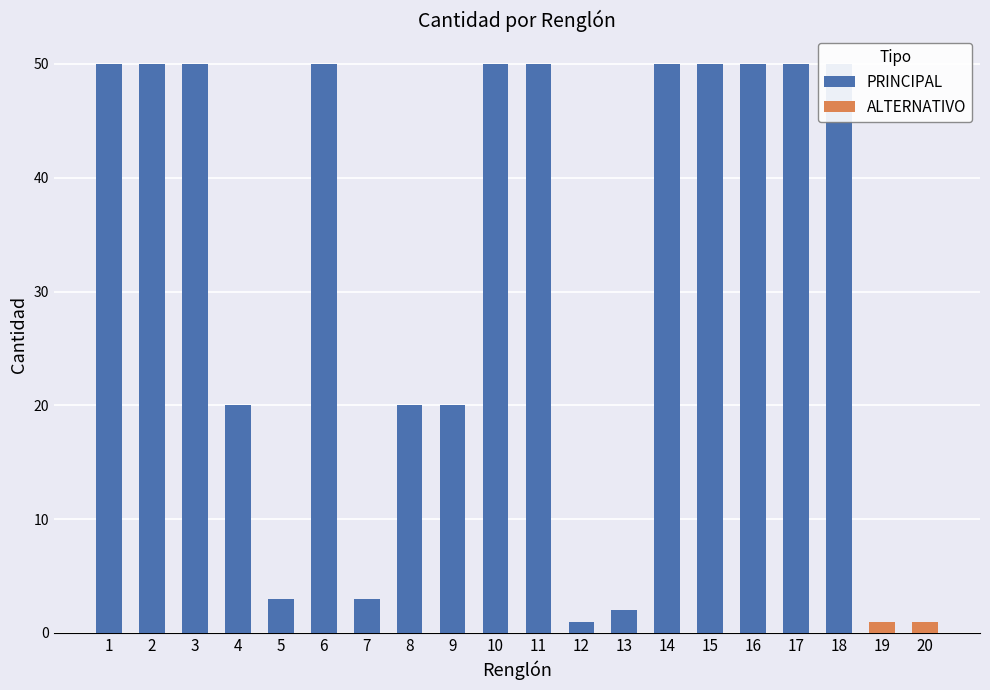

What is the value of the 2nd bar from the left?

50